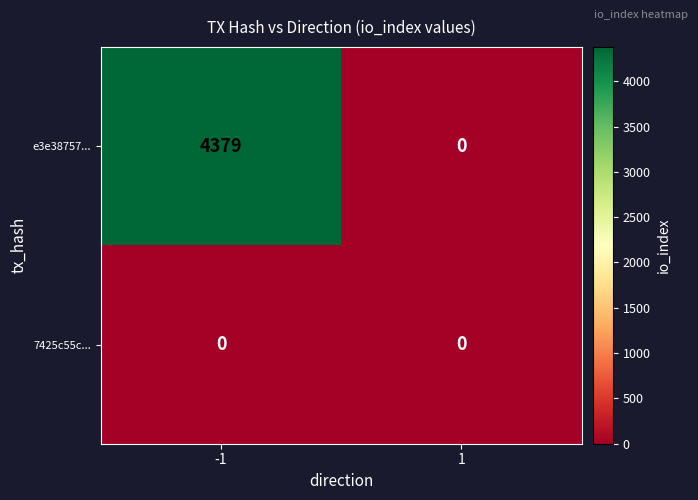

How many distinct data groups are displayed?

2